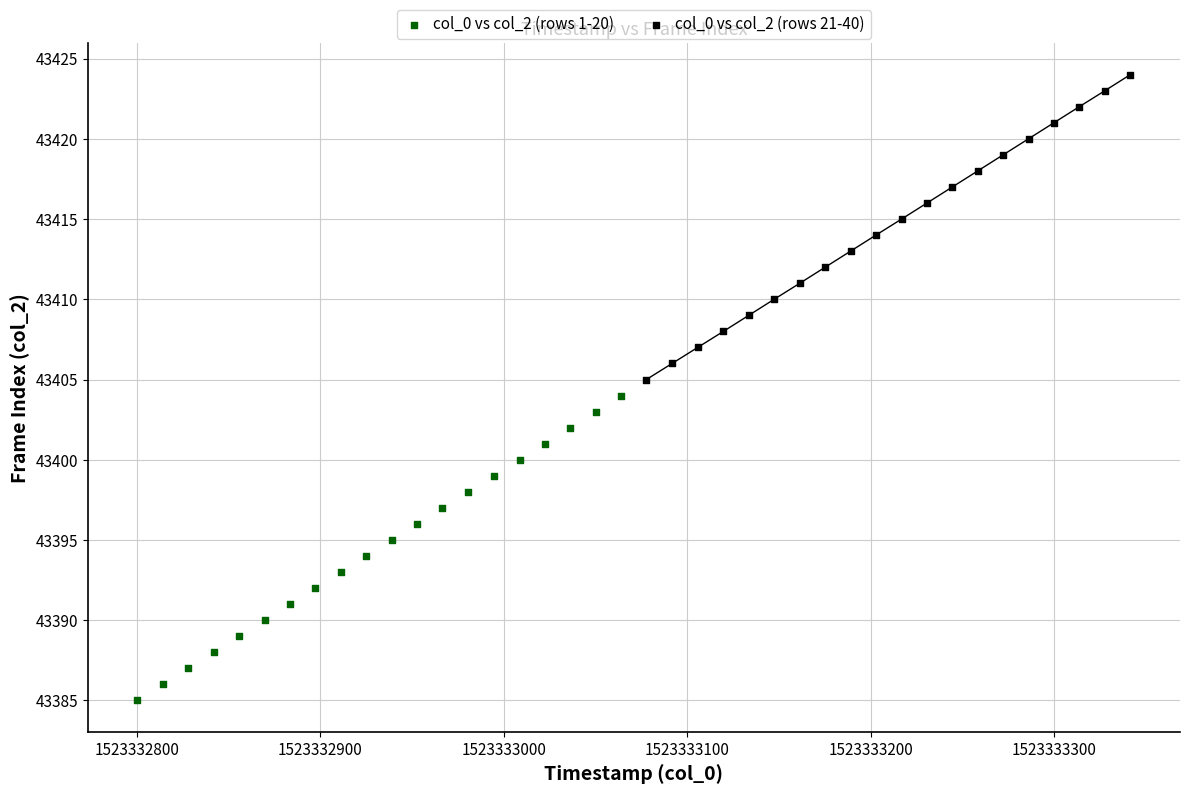

Which series contains the lowest Y value?

col_0 vs col_2 (rows 1-20)